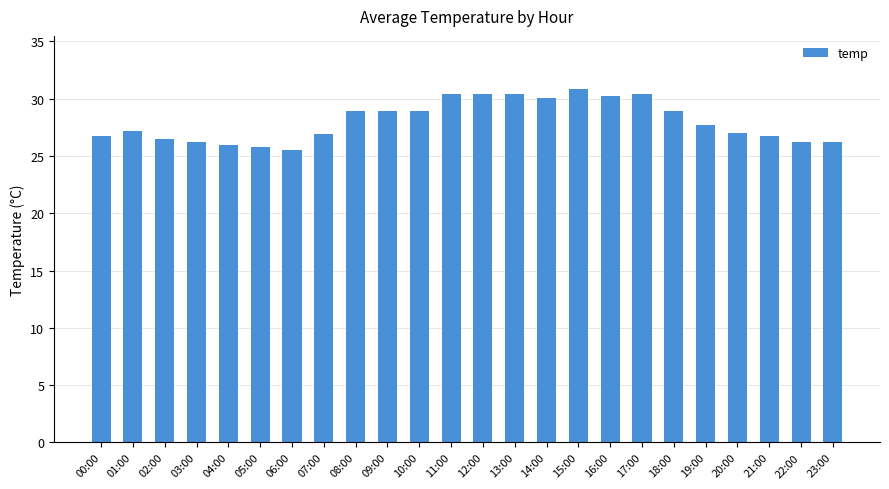

What is the value of the 2nd bar from the left?

27.2